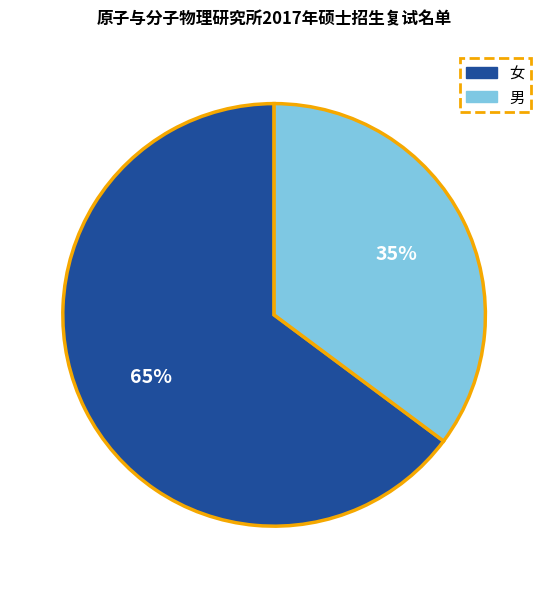

Is it true that 男 is 24% of the pie?

False